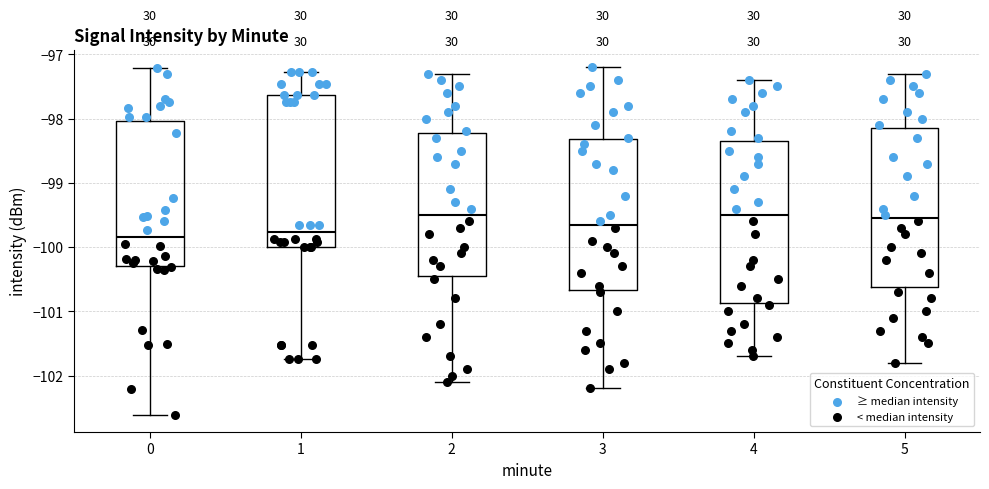

Reading left to right, transcribe this box plot: for each box, give where its median line is, the range the box spans, and where its two whiskers end, as read against the y-axis. The values are not printed on the chart, so give them approximately, as read against the axis.

0: median -99.8, box -100.3 to -98.0, whiskers -102.6 to -97.2
1: median -99.8, box -100.0 to -97.6, whiskers -101.7 to -97.3
2: median -99.5, box -100.4 to -98.2, whiskers -102.1 to -97.3
3: median -99.6, box -100.7 to -98.3, whiskers -102.2 to -97.2
4: median -99.5, box -100.9 to -98.3, whiskers -101.7 to -97.4
5: median -99.5, box -100.6 to -98.1, whiskers -101.8 to -97.3